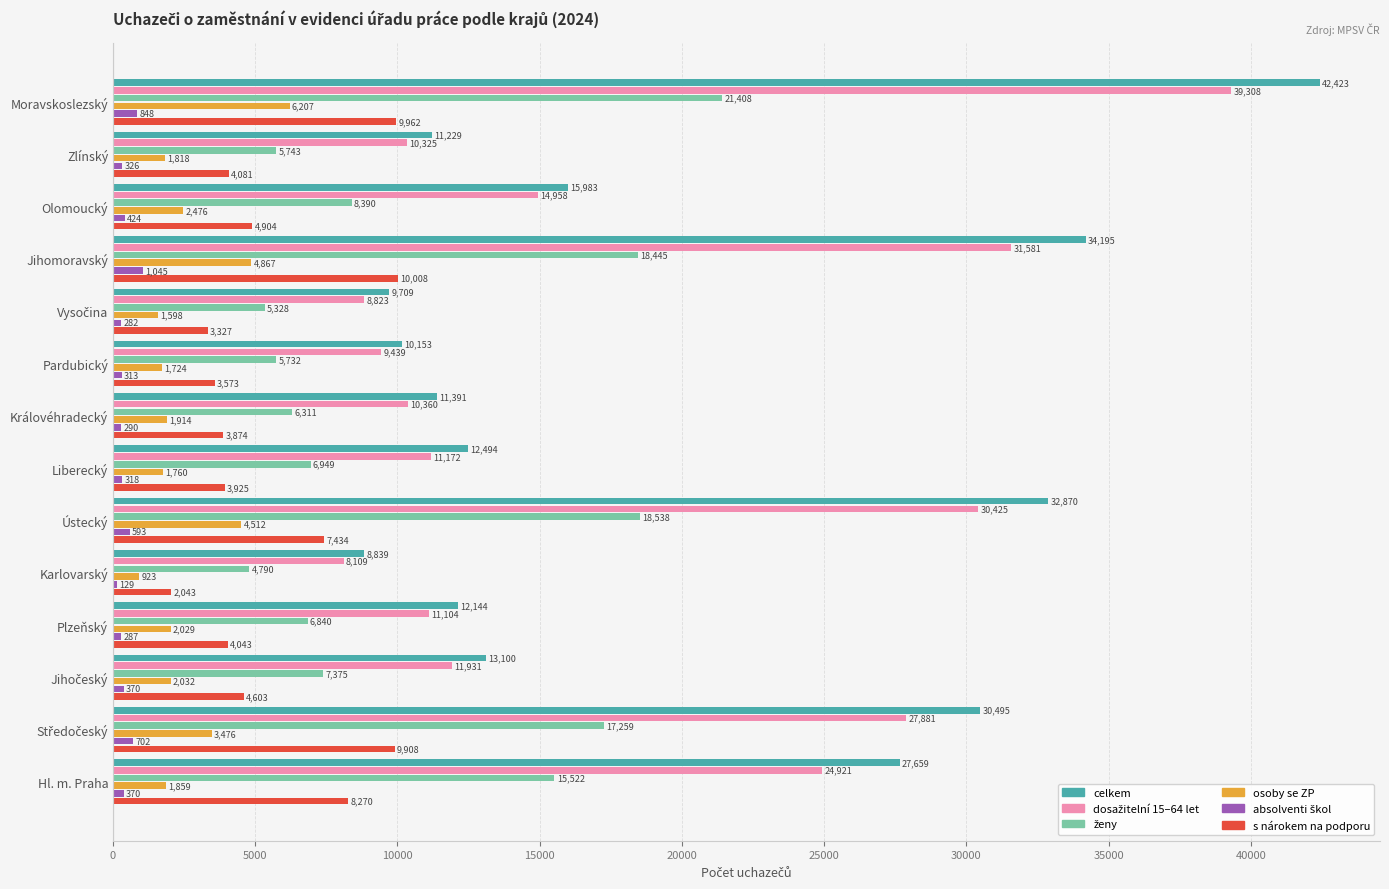

Which series has the largest range (max minus min)?

celkem